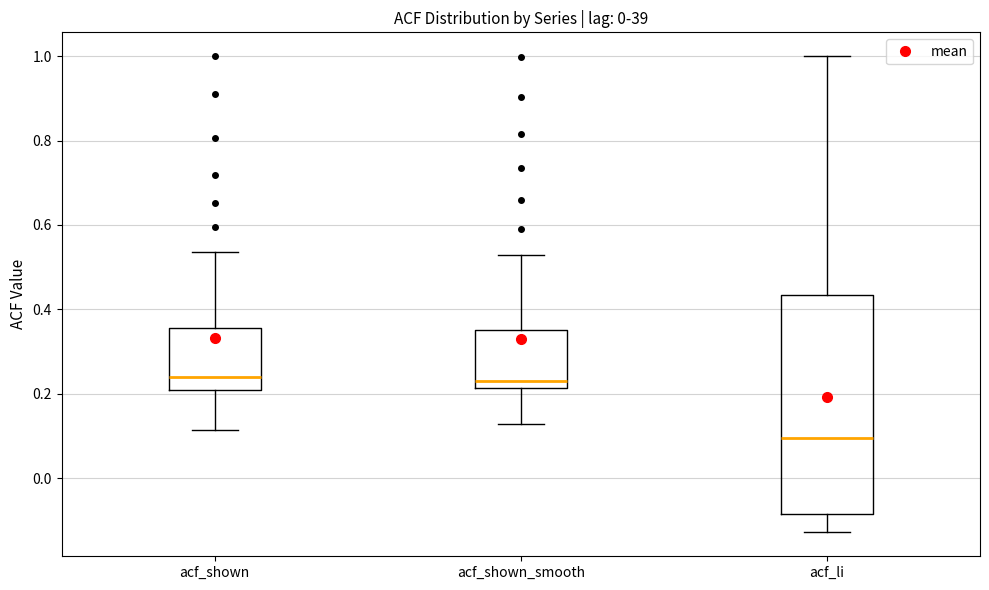

Where does the upper whisker of the box for acf_shown_smooth end on the y-axis? The values are not printed on the chart, so give them approximately, as read against the axis.

0.52